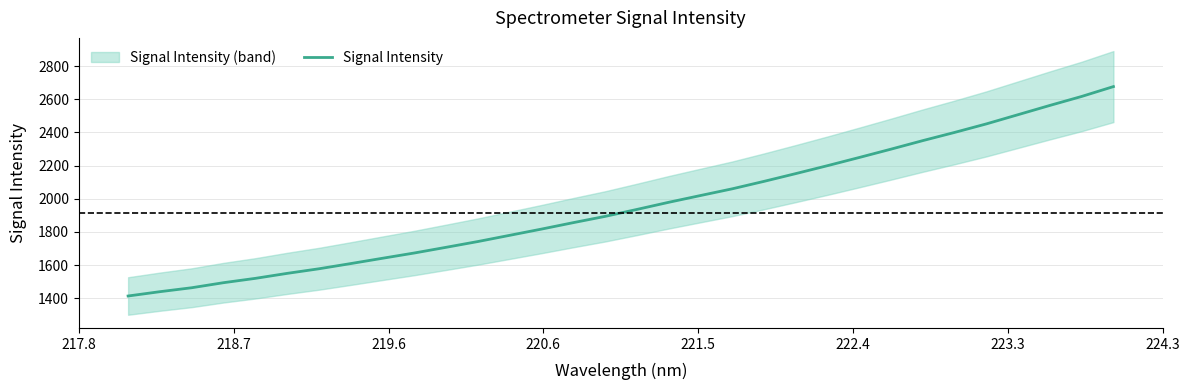

How many lines are shown in the chart?

1